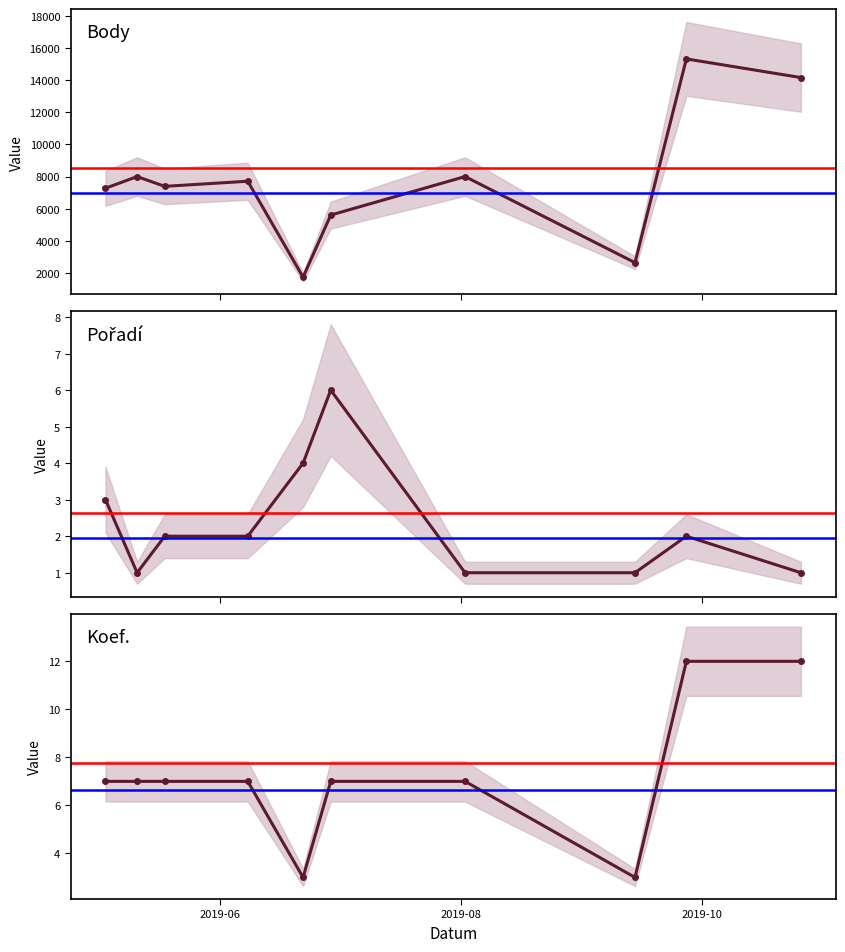

Where do Koef. and Pořadí first cross each other?

2019-06-08 and 2019-06-22